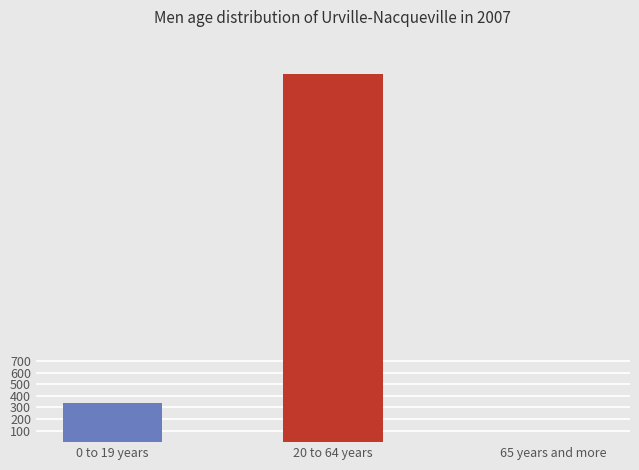

What is the label of the 3rd bar from the left?

65 years and more